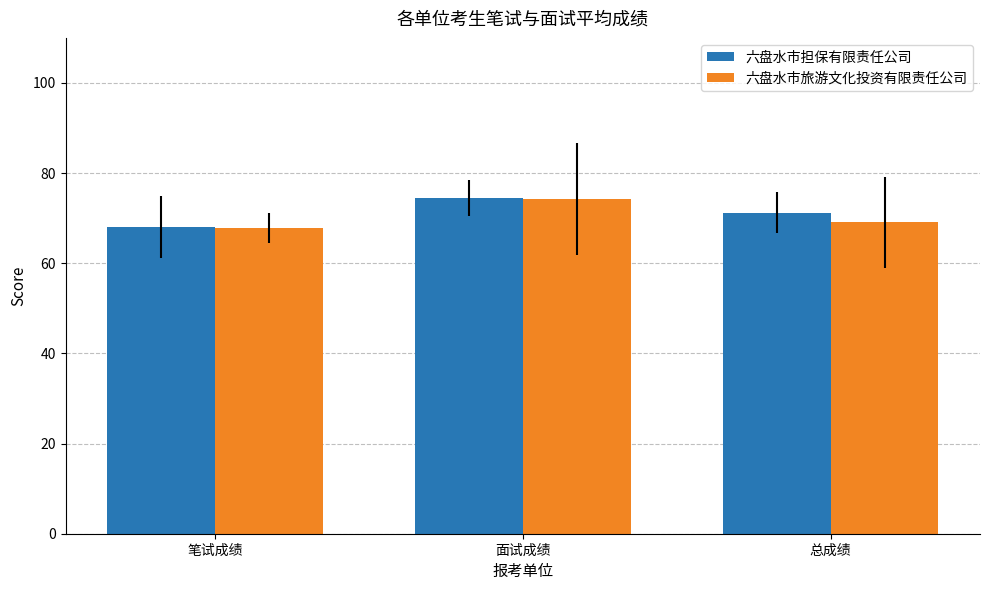

How many values in the 六盘水市旅游文化投资有限责任公司 series are below 69?

1